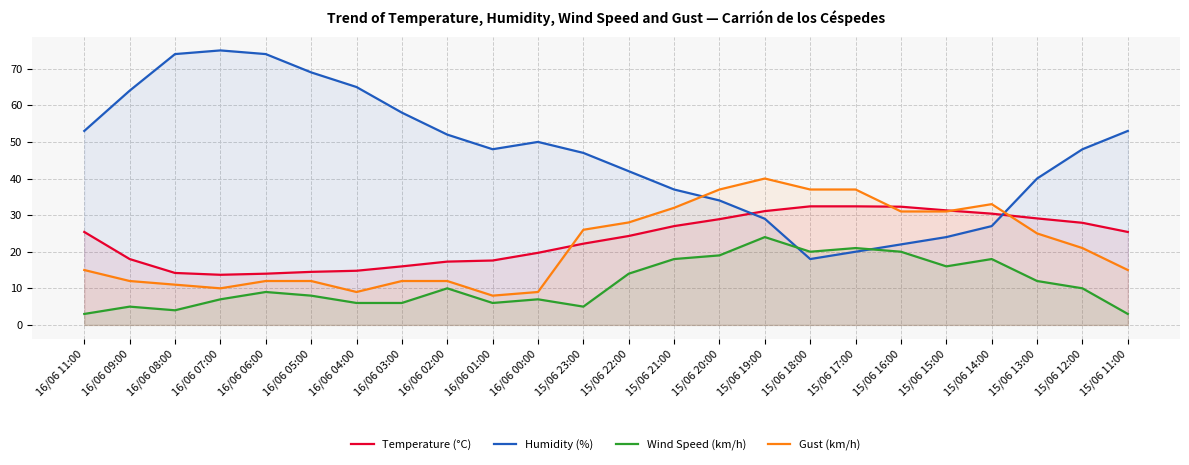

Where do Gust (km/h) and Humidity (%) first cross each other?

15/06 21:00 and 15/06 20:00